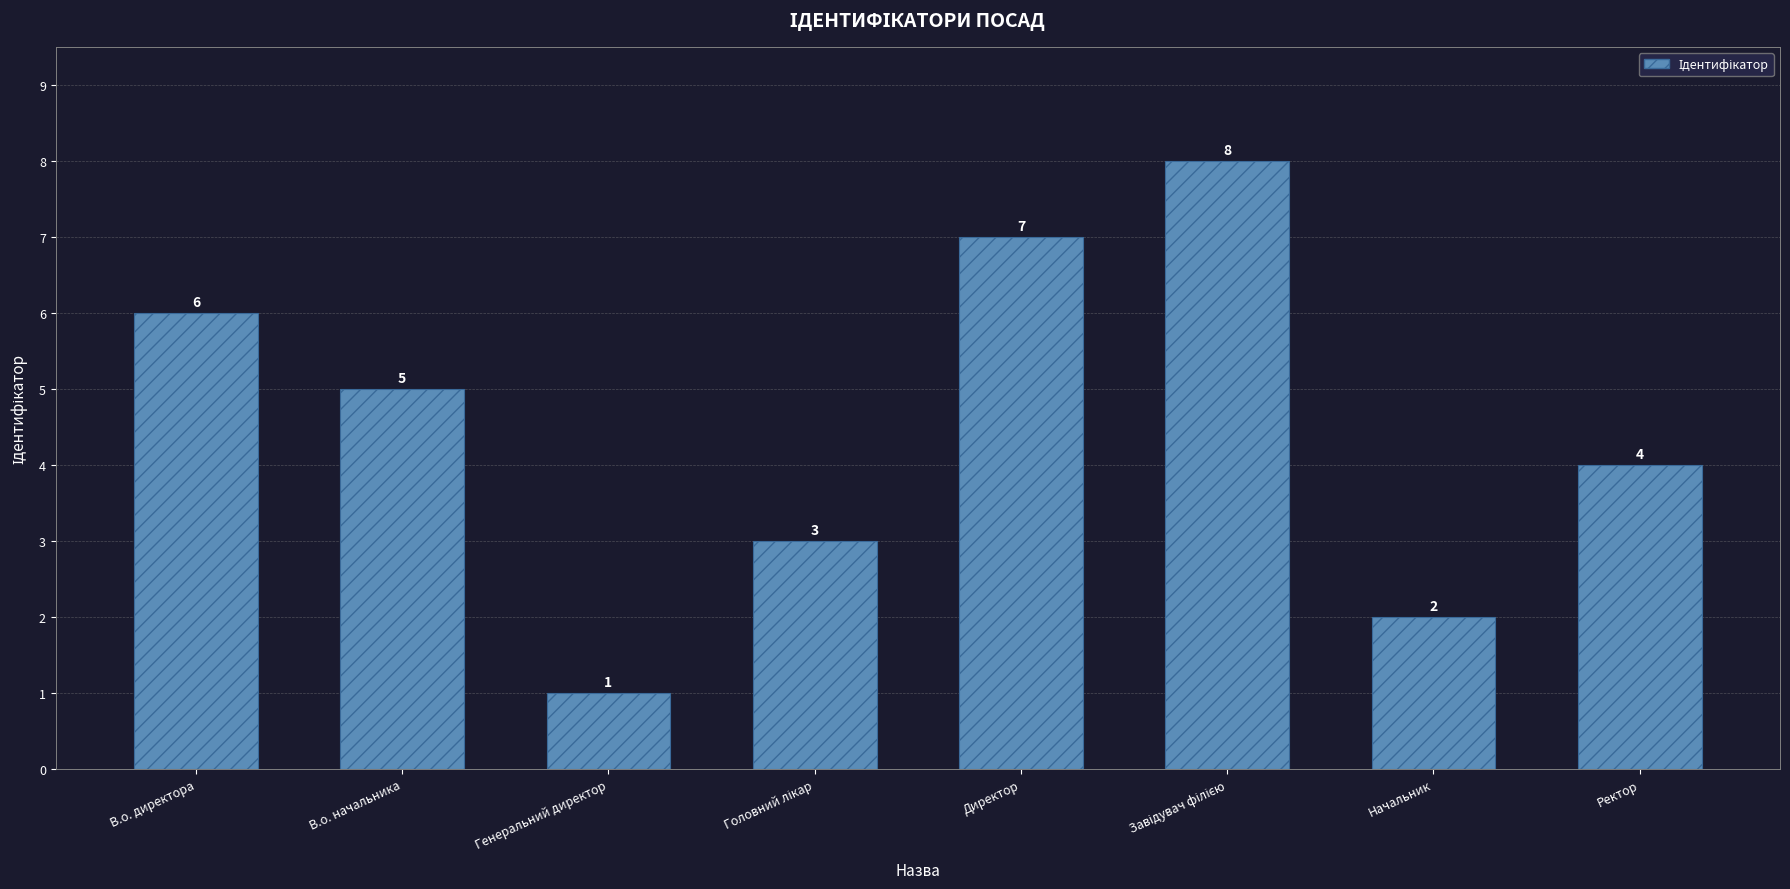

How many data points does each series have?

8